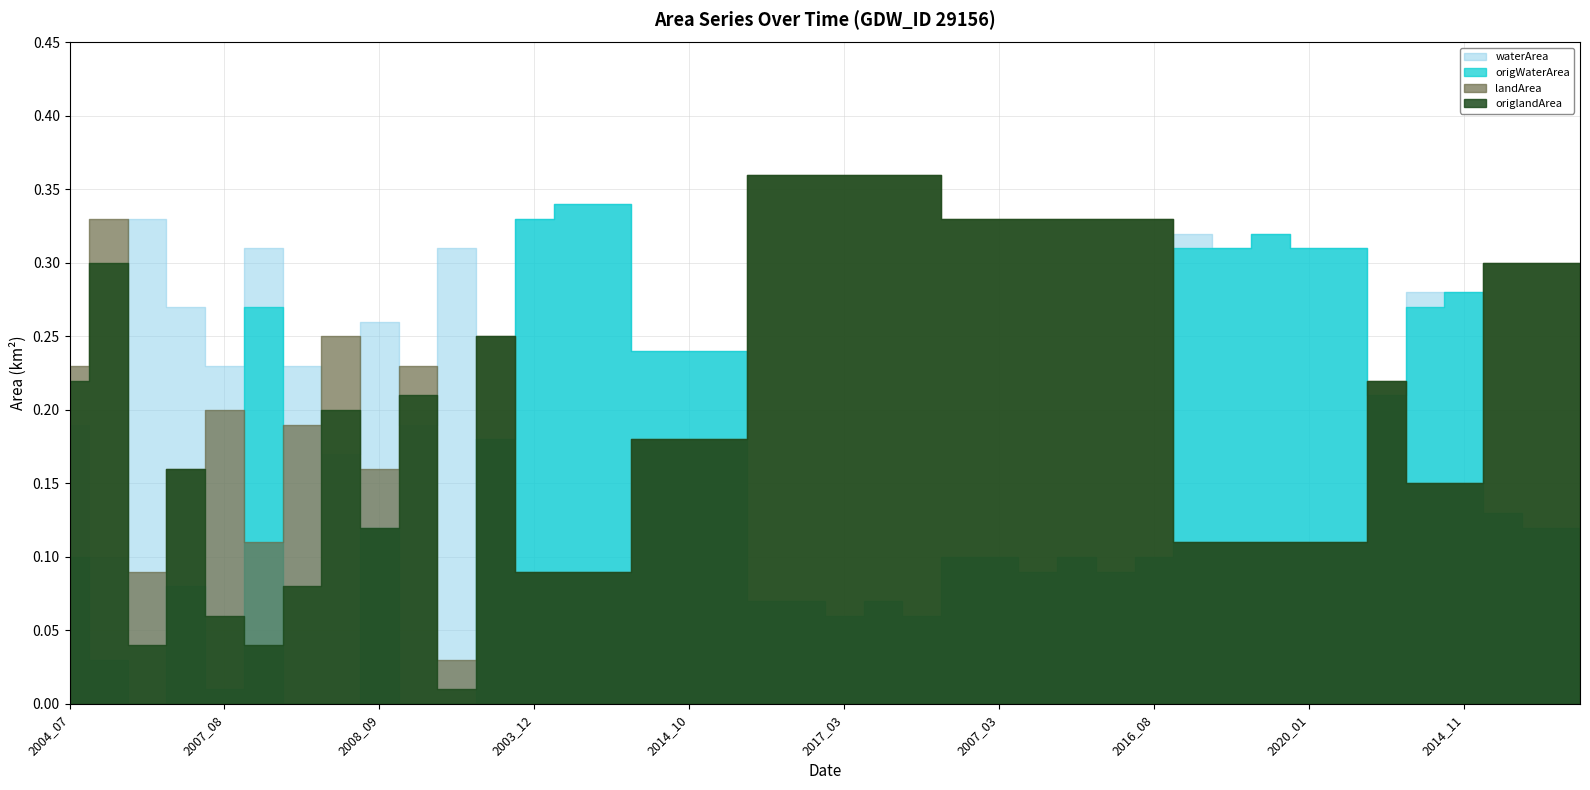

What is the label of the 16th point from the right?

2007_03